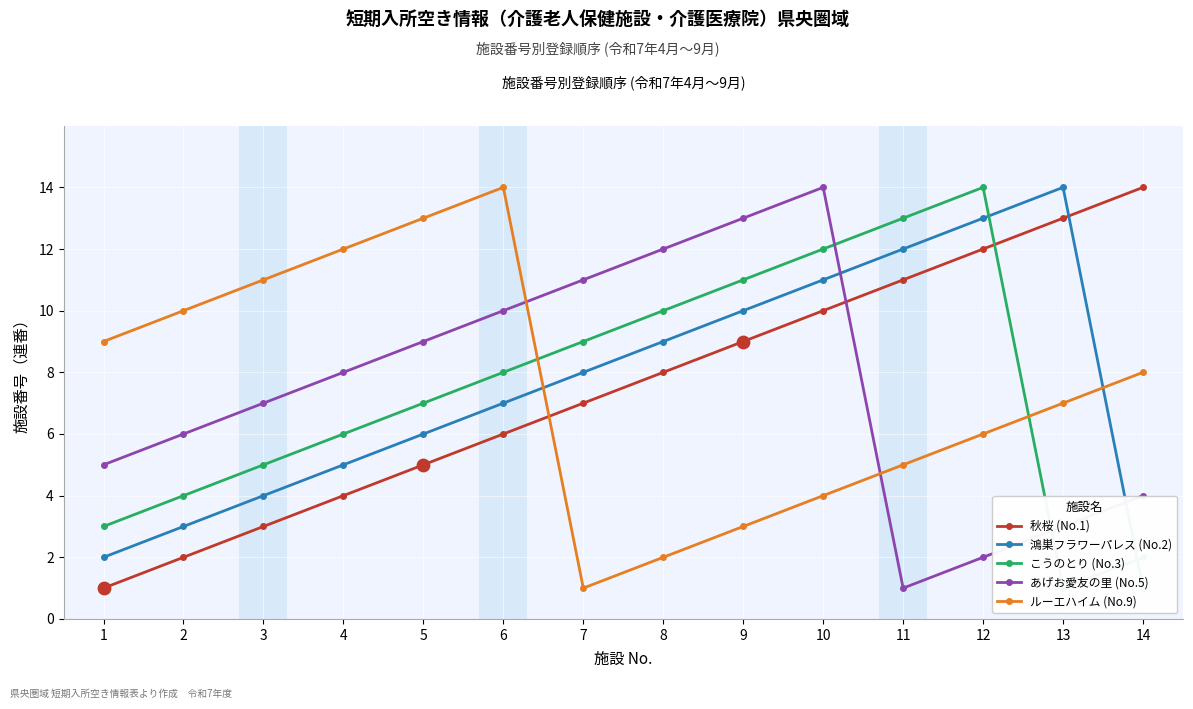

Which series contains the highest Y value?

秋桜 (No.1)